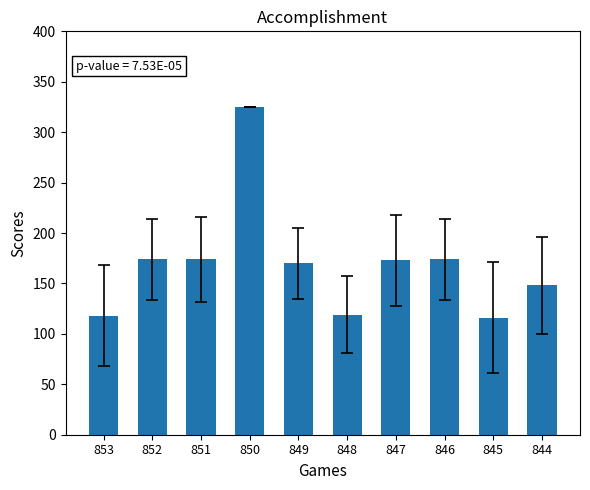

How many data points does each series have?

10